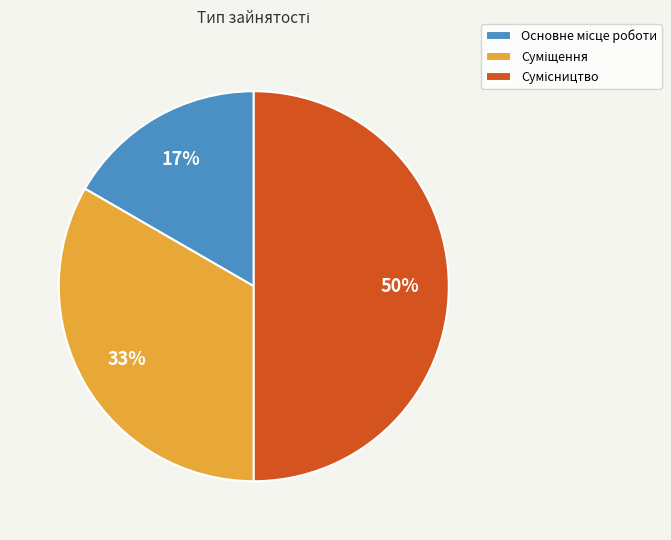

To the nearest percent, what is the average slice percentage?

33%